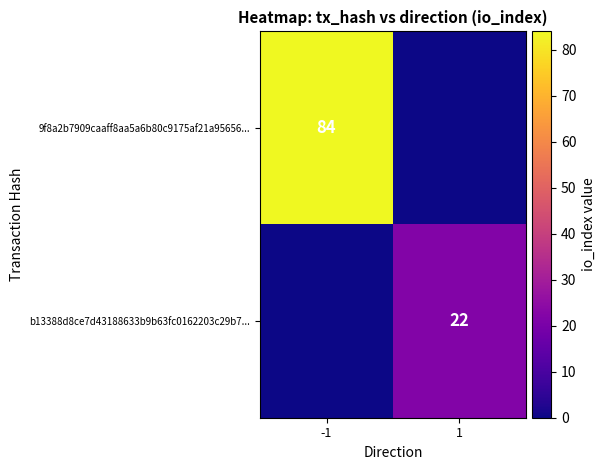

Is it true that 9f8a2b7909caaff8aa5a6b80c9175af21a95656... equals 84 at -1?

True